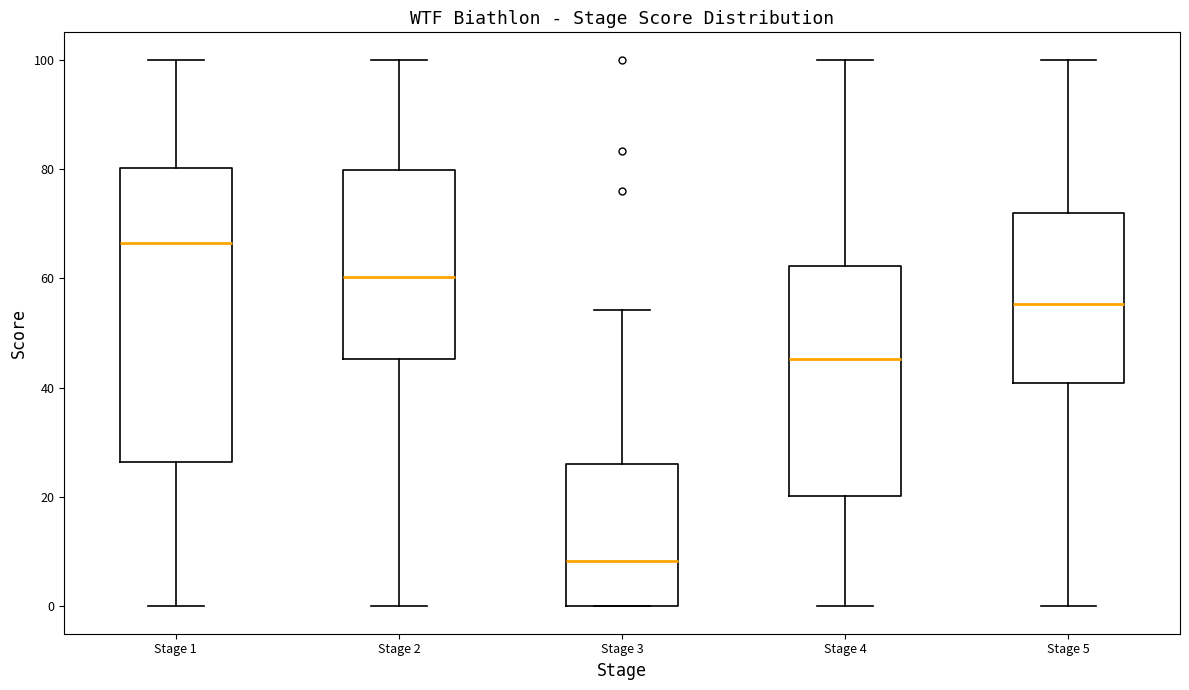

Reading left to right, transcribe this box plot: for each box, give where its median line is, the range the box spans, and where its two whiskers end, as read against the y-axis. The values are not printed on the chart, so give them approximately, as read against the axis.

Stage 1: median 66, box 26 to 80, whiskers 0 to 100
Stage 2: median 60, box 46 to 80, whiskers 0 to 100
Stage 3: median 8, box 0 to 26, whiskers 0 to 54
Stage 4: median 46, box 20 to 62, whiskers 0 to 100
Stage 5: median 56, box 40 to 72, whiskers 0 to 100